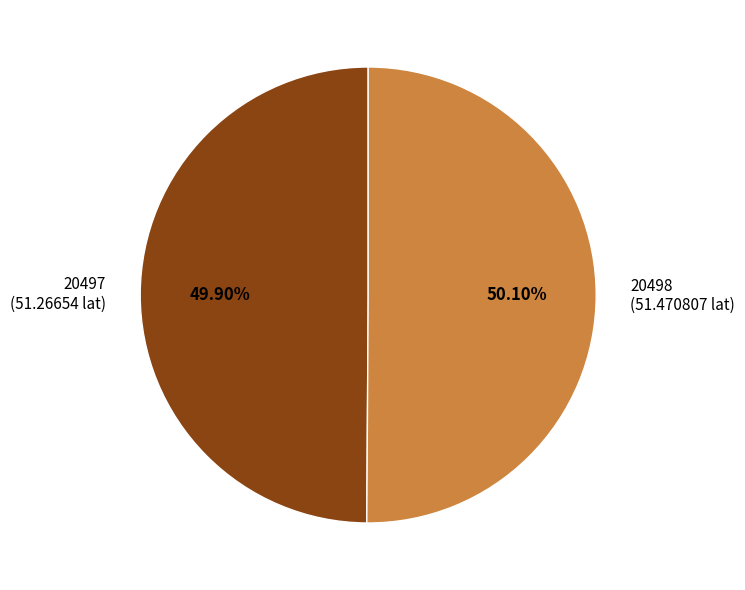

How much of the chart is everything except 20498?

49.9%